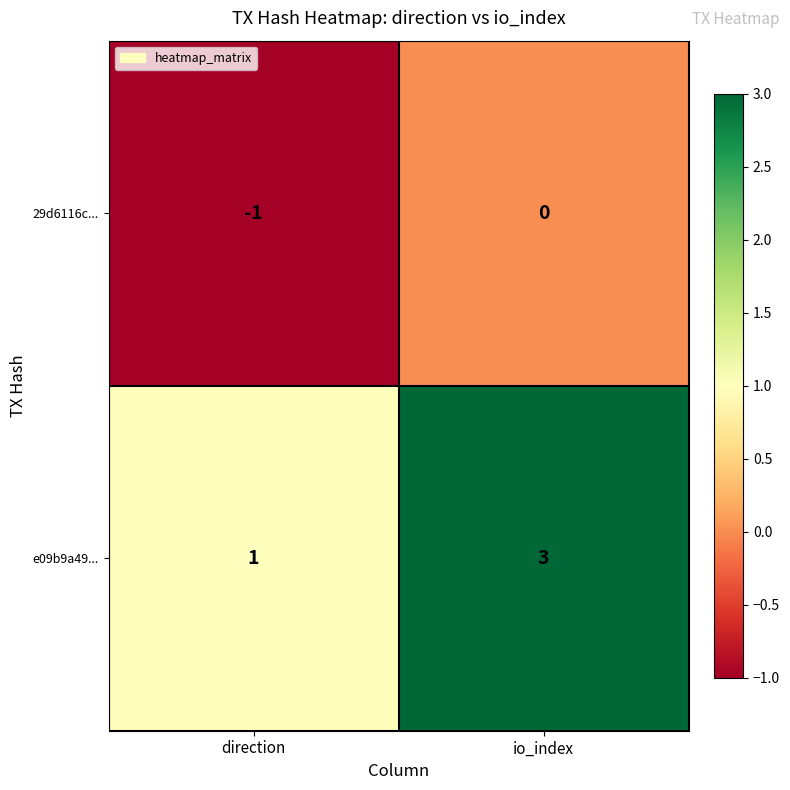

What is the minimum value shown in the chart?

-1